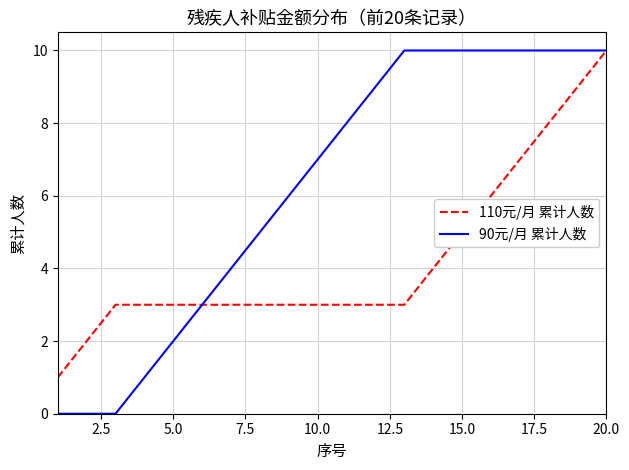

Which series has the widest spread of values?

90元/月 累计人数